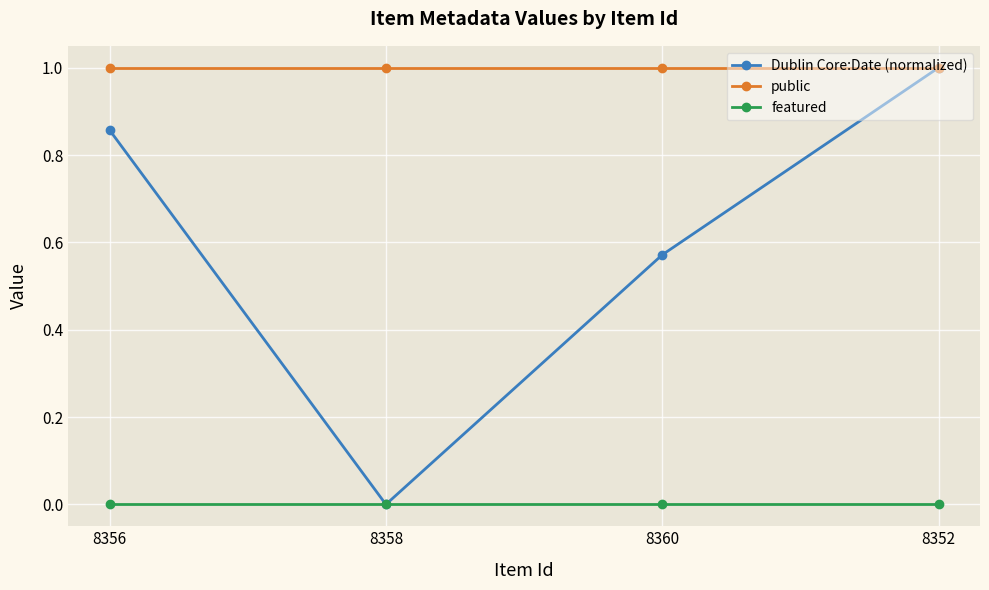

Is the value of featured at 8352 greater than the value of public at 8358?

No